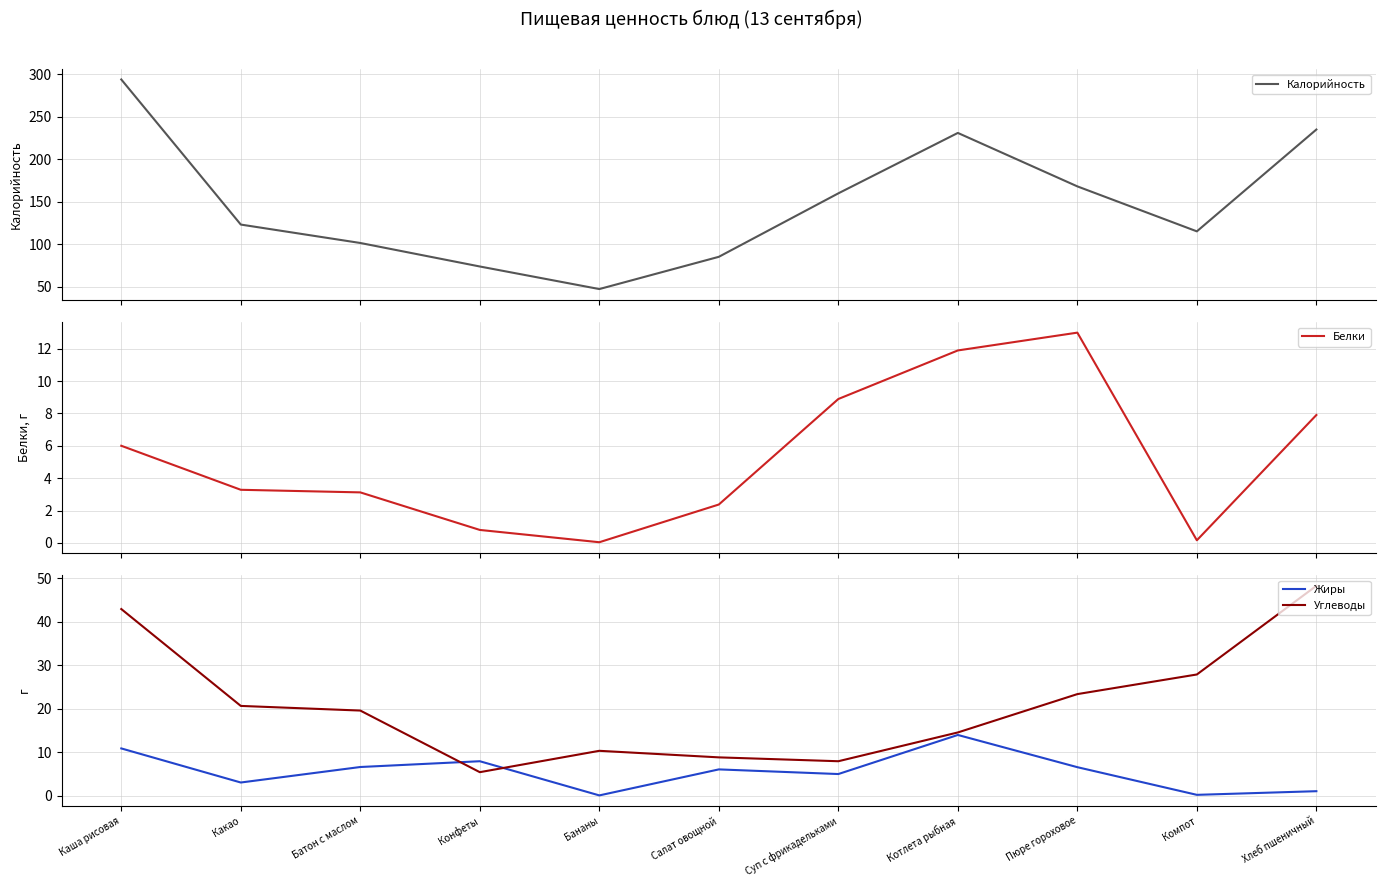

The value of Калорийность at Батон с маслом is 101.3. True or false?

True